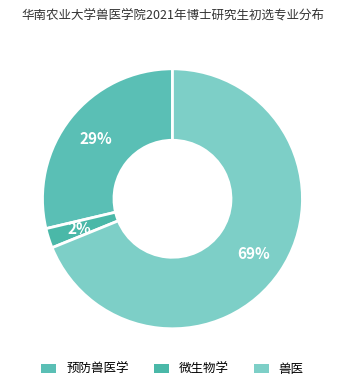

Which slice is the largest?

兽医